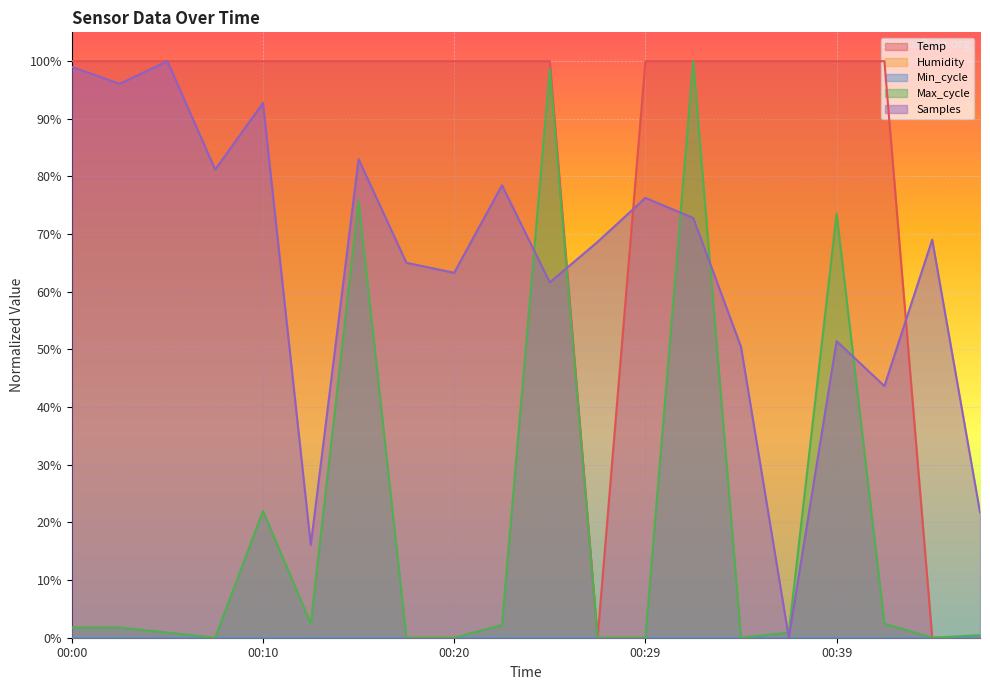

Which category has the lowest value in the Temp series?

00:27